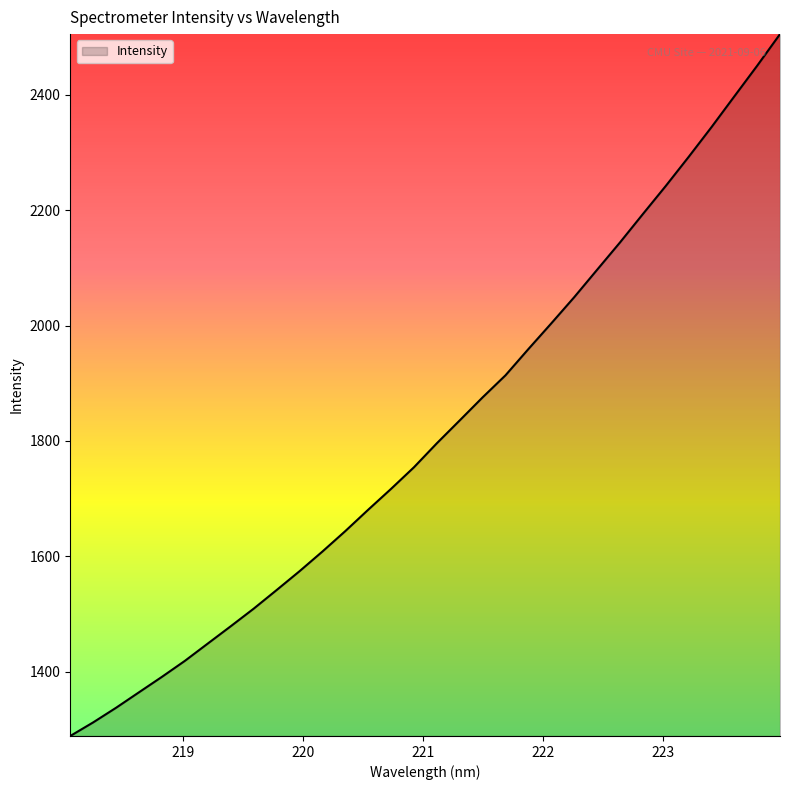

What is the smallest value displayed?

1288.4